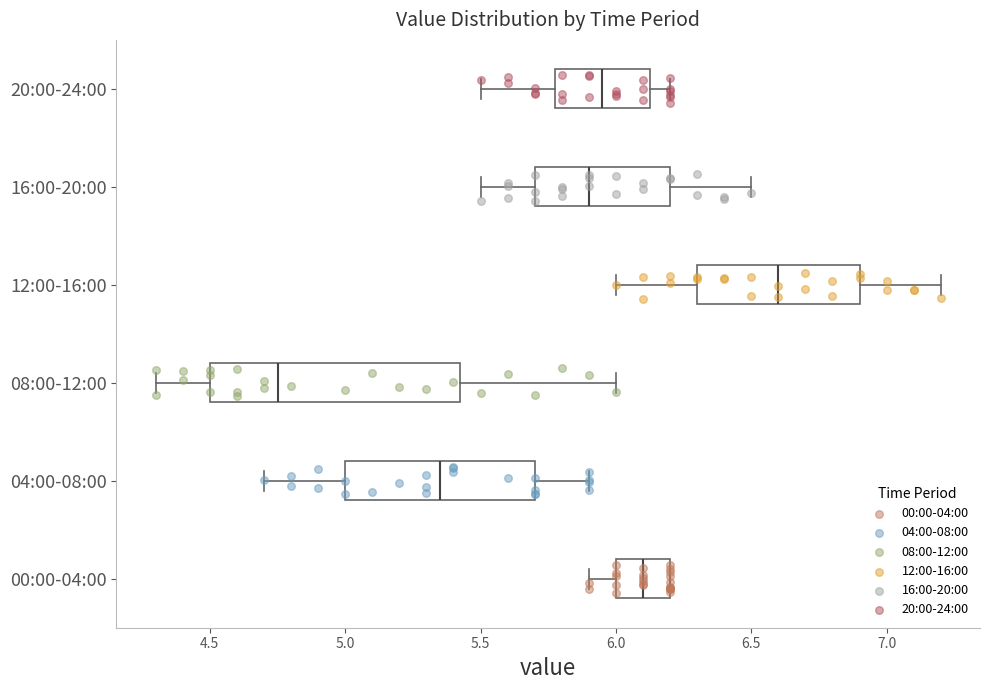

Which box is the widest, from its left edge to its right edge?

08:00-12:00